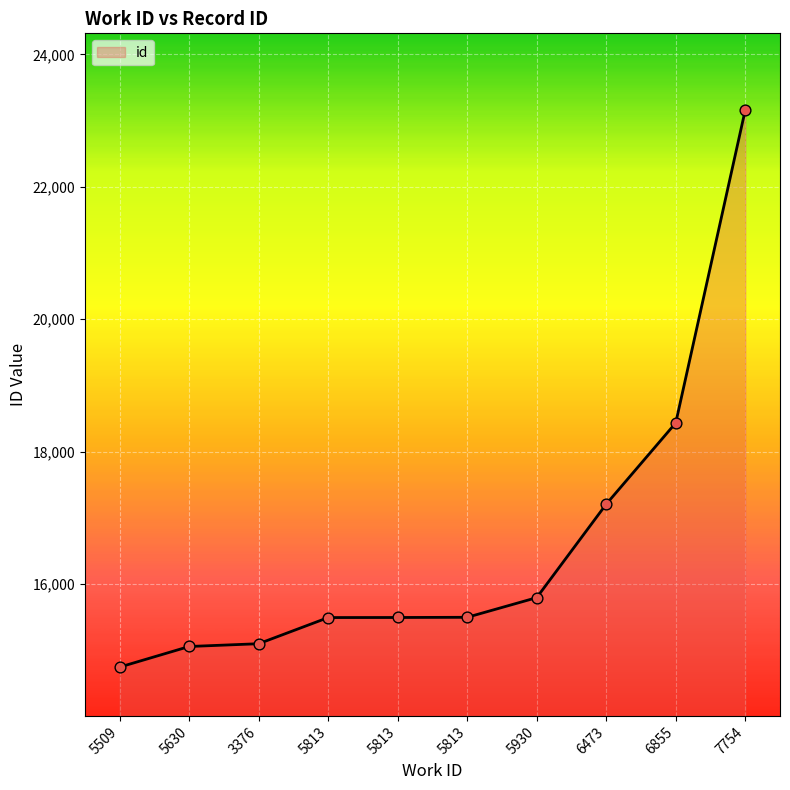

Approximately how many times larger is the value at 5509 compared to 5813?

1.0